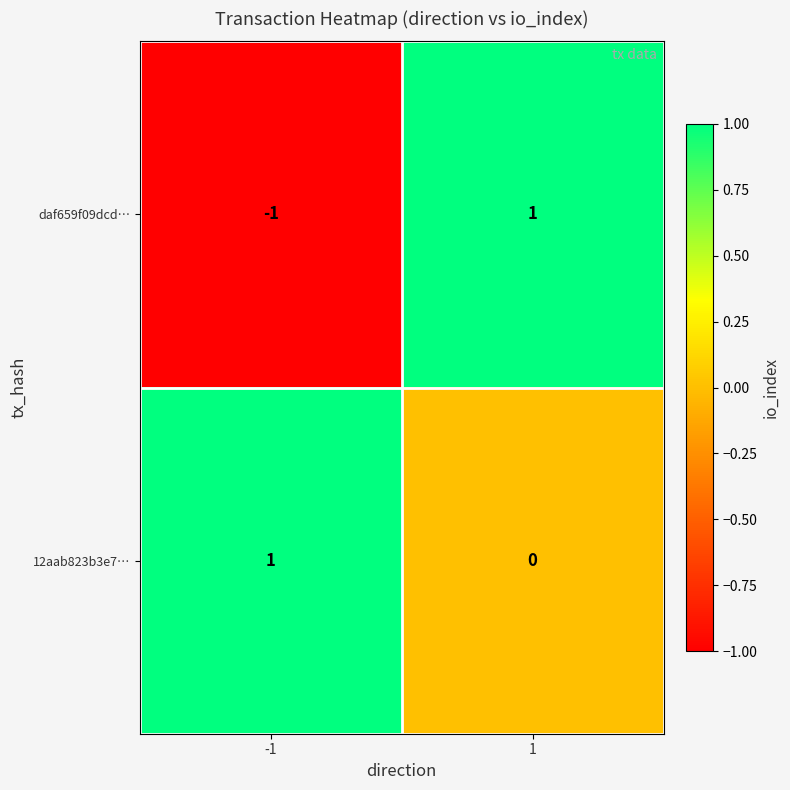

At how many categories does at least one series exceed 0?

2